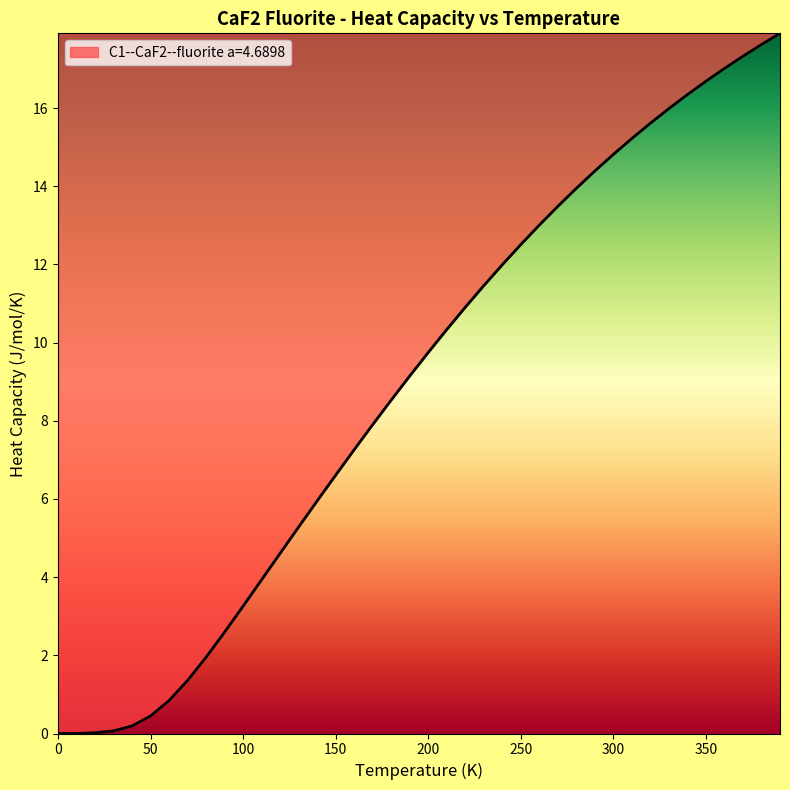

What is the maximum value shown in the chart?

17.9